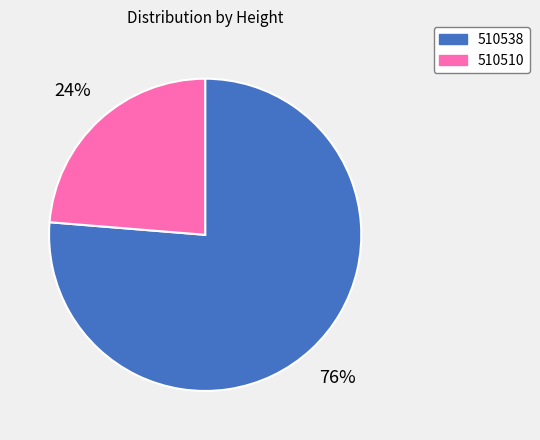

Combined, do 510538 and 510510 account for over 50%?

Yes